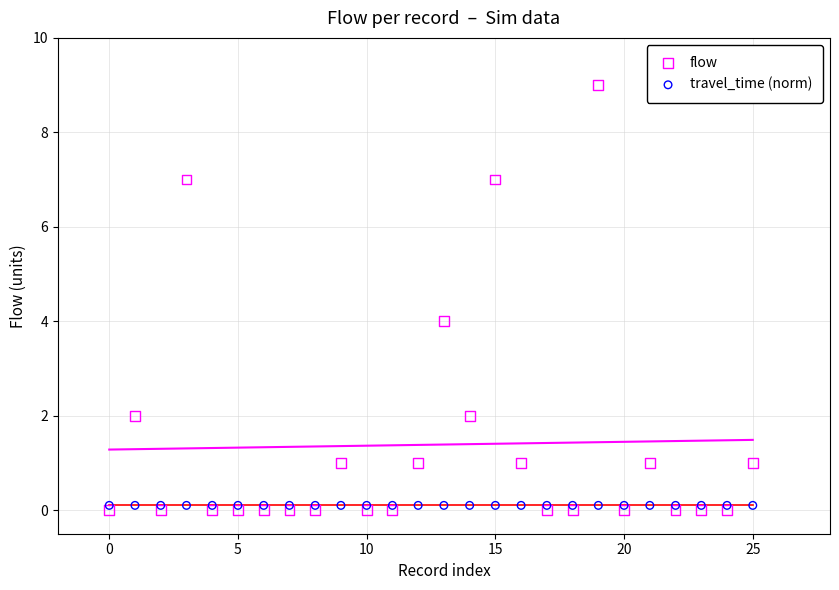

What are all the series names shown in the legend?

flow, travel_time (norm)